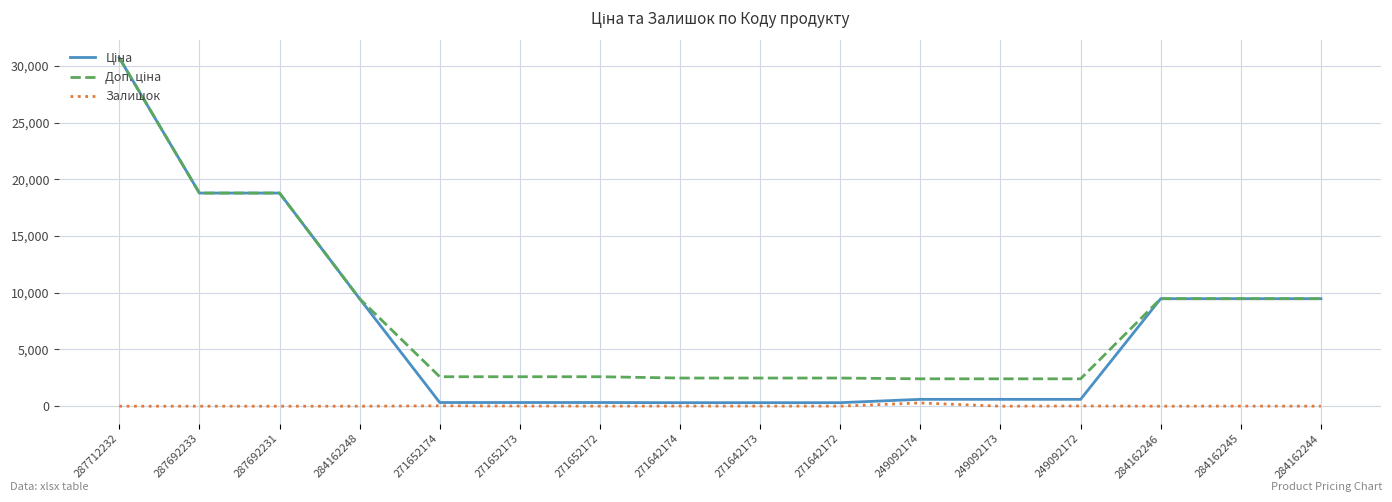

At which category is the sum across all series the highest?

287712232